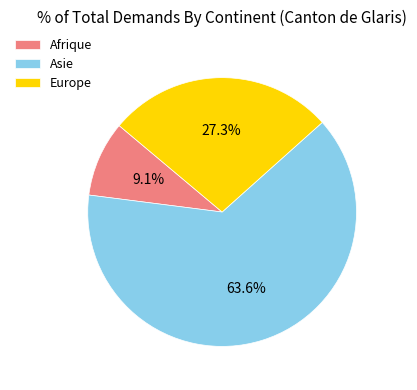

What is the majority slice?

Asie